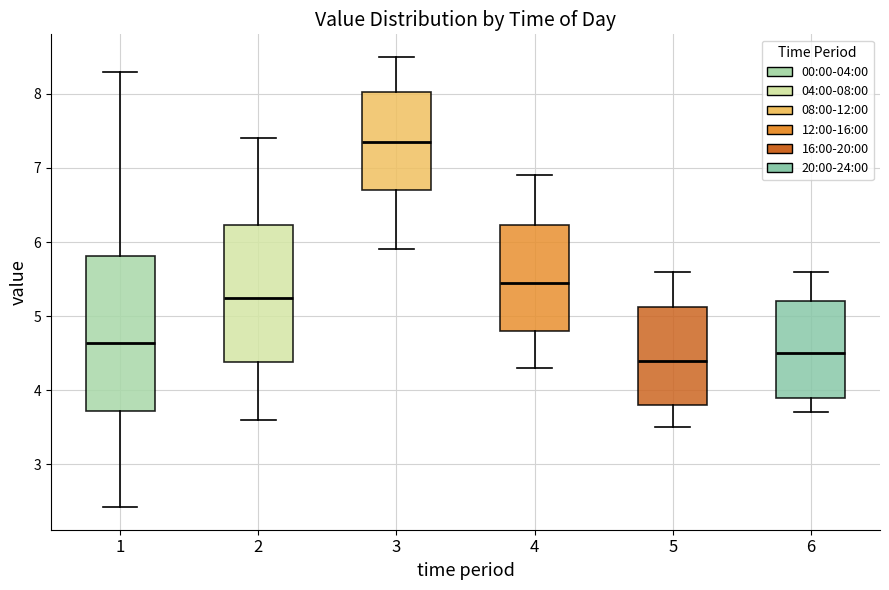

Which box is the tallest, from its lower edge to its upper edge?

1